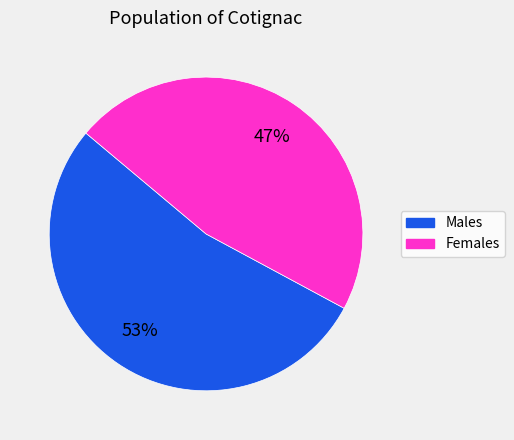

To the nearest percent, what is the average slice percentage?

50%